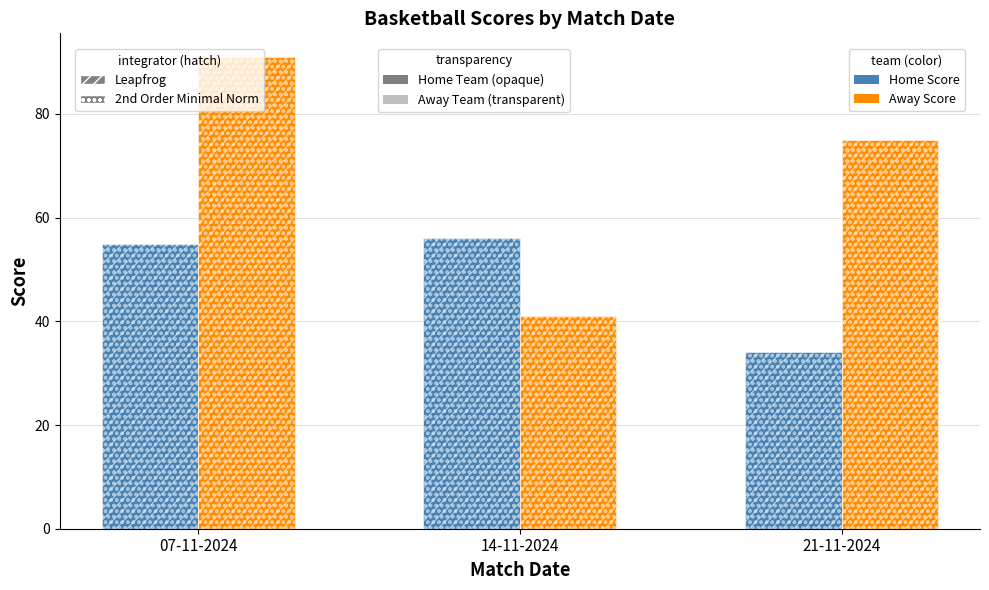

The value of Home Score at 21-11-2024 is 14. True or false?

False